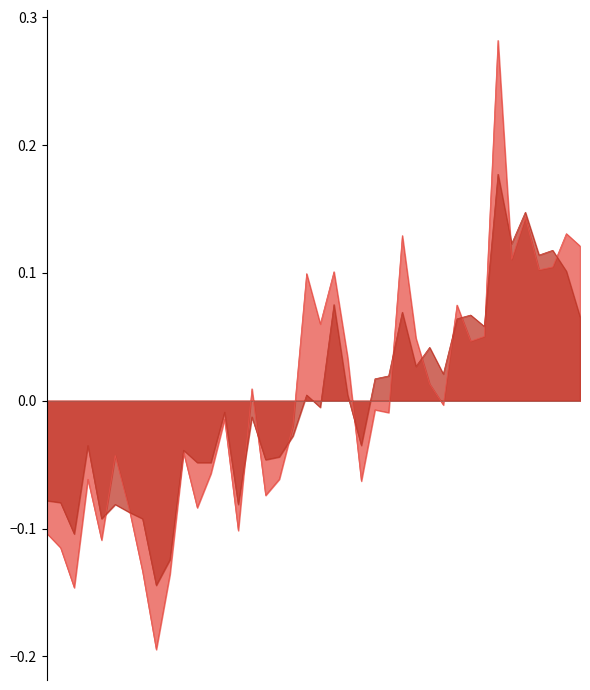

At which label is SDS_P1 closest to 0?

01:12